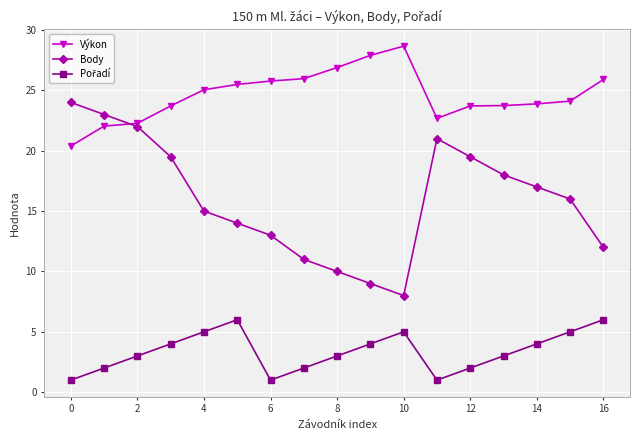

Which series has the largest total across all categories?

Výkon